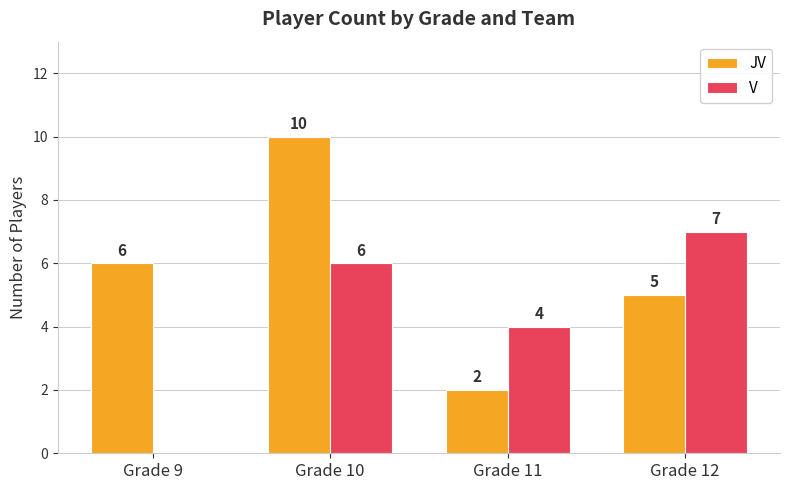

Which series changed the most between Grade 10 and Grade 12?

JV